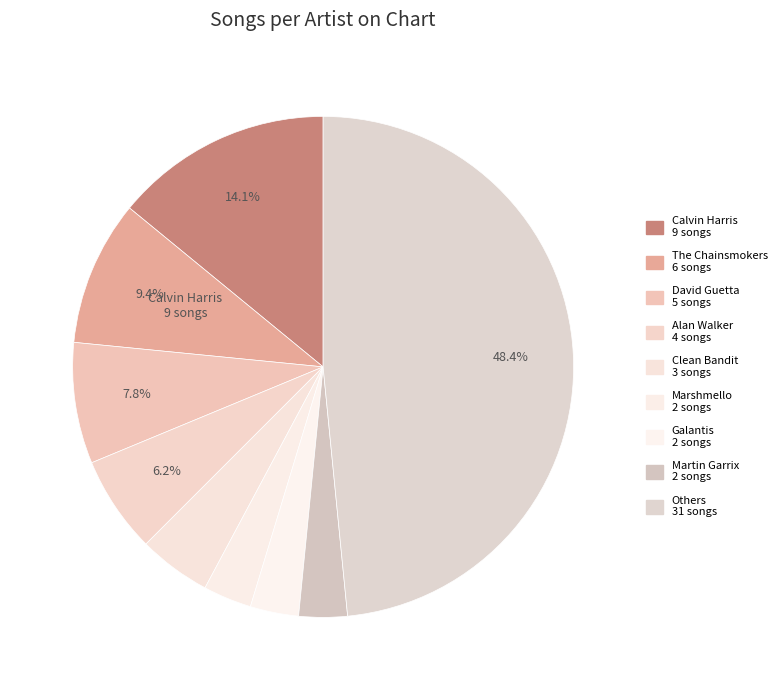

How many segments does this pie chart have?

9